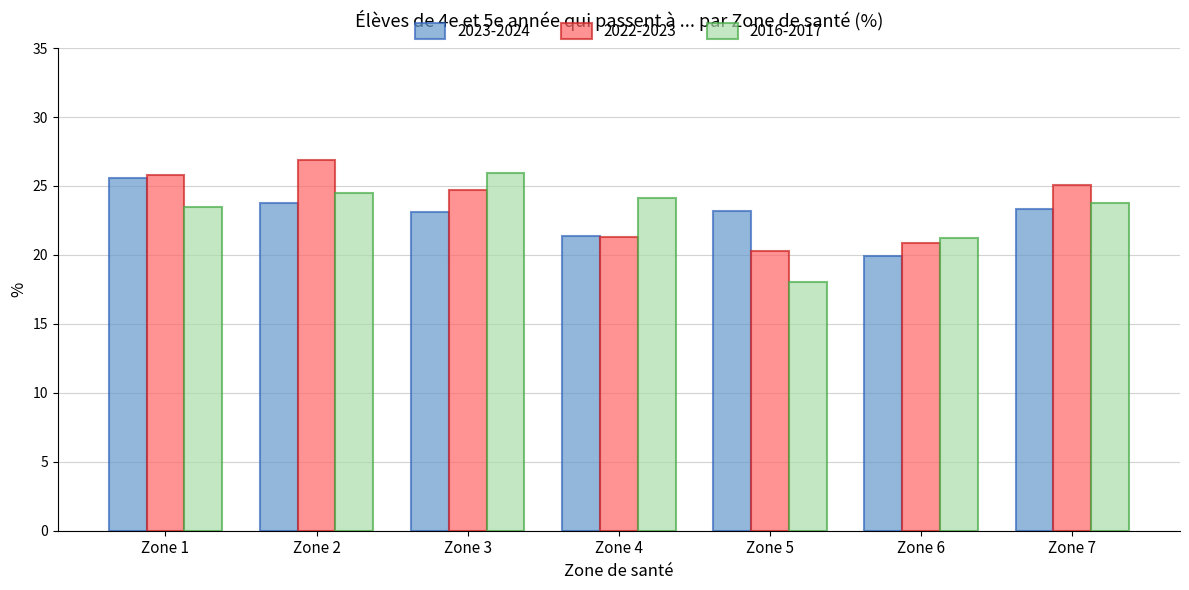

What is the smallest value displayed?

18.1